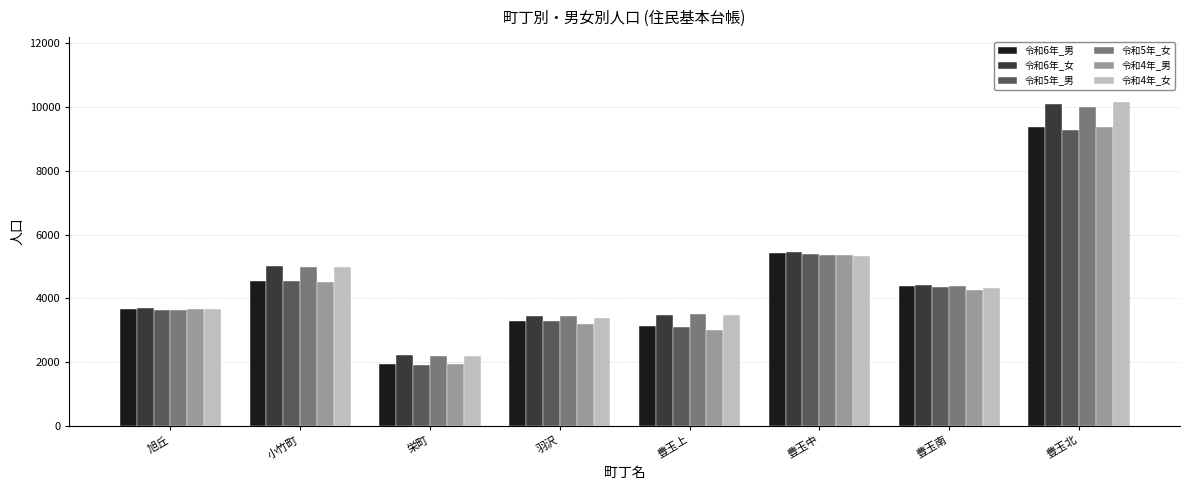

What is the spread (max minus min) of values at 羽沢?

257